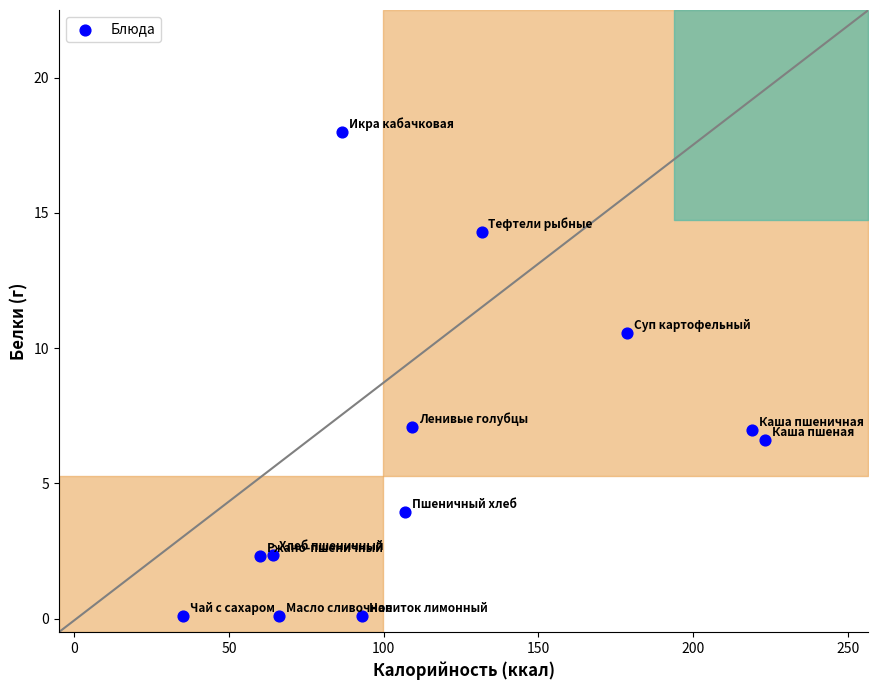

What is the range of Y values (max minus min)?

17.9